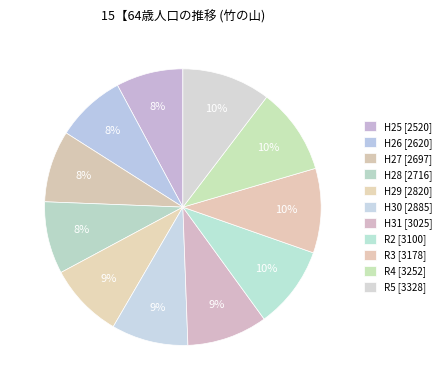

To the nearest percent, what is the average slice percentage?

9%